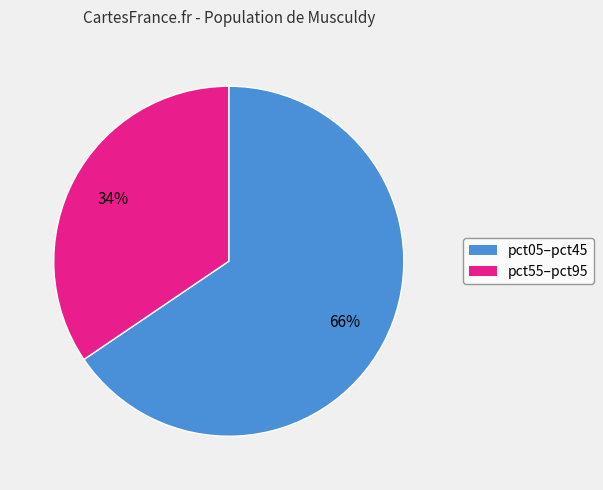

Does any single category account for the majority?

Yes